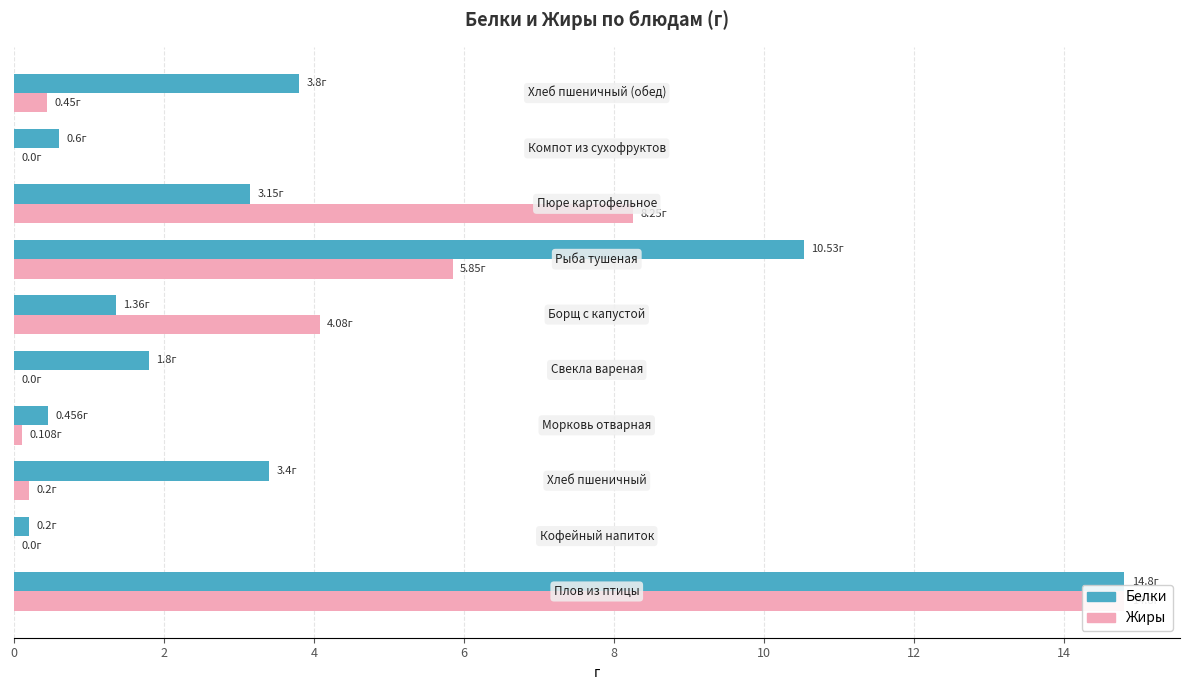

The Белки series shows 1.6 at 9. True or false?

False